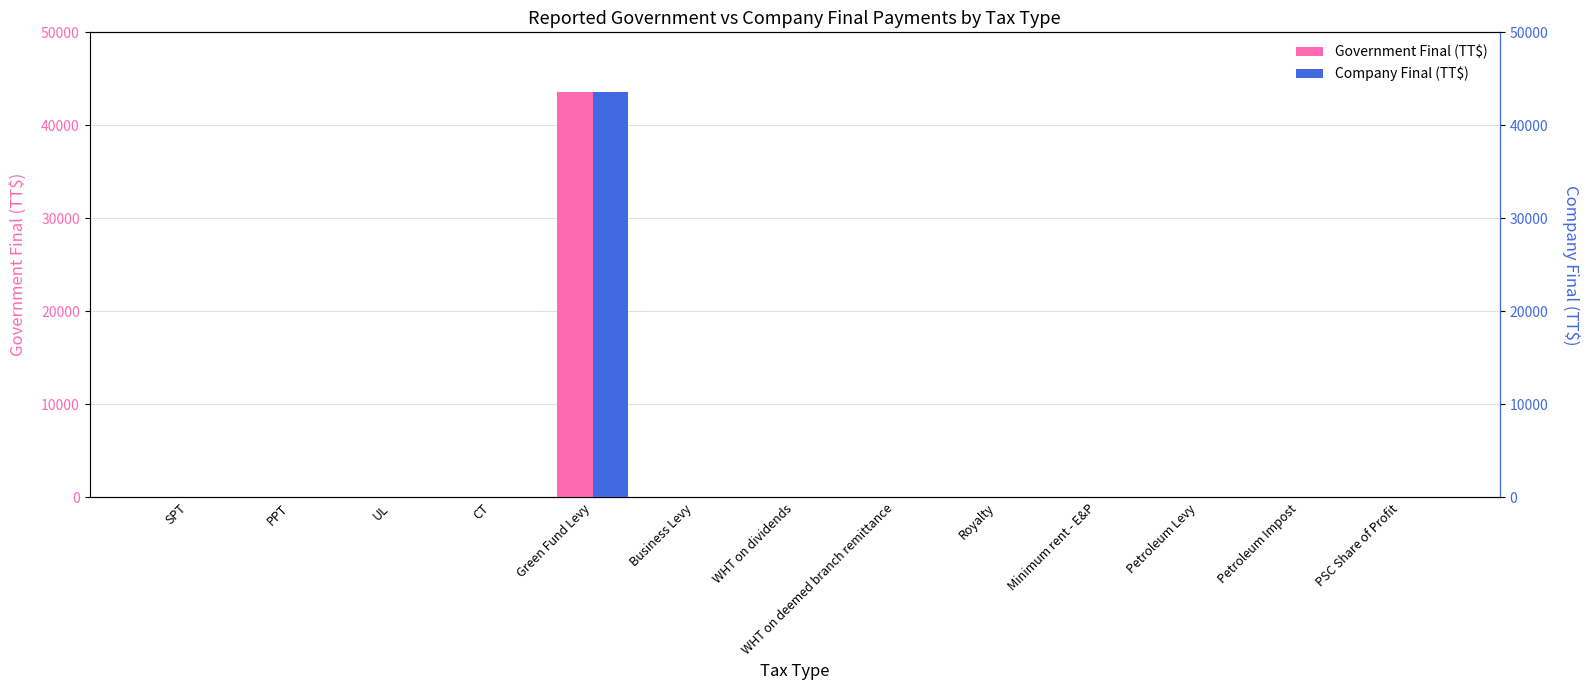

What position from the left is WHT on dividends?

7